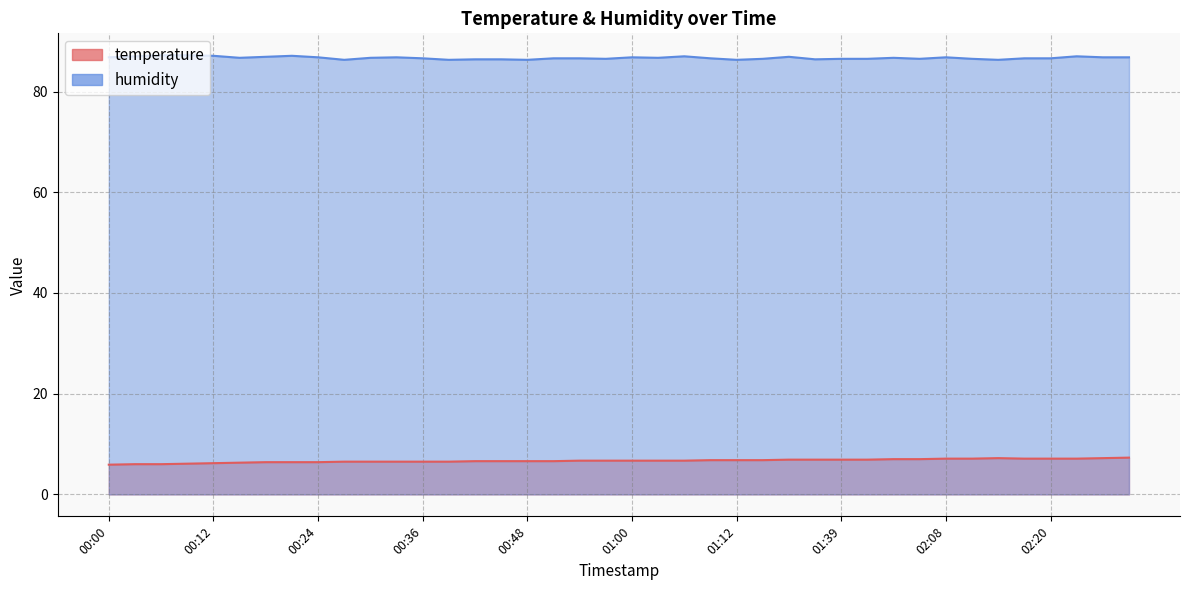

Reading left to right, list all the values displayed in this chart.

temperature: 00:00=5.9	00:03=6.0	00:06=6.0	00:09=6.1	00:12=6.2	00:15=6.3	00:18=6.4	00:21=6.4	00:24=6.4	00:27=6.5	00:30=6.5	00:33=6.5	00:36=6.5	00:39=6.5	00:42=6.6	00:45=6.6	00:48=6.6	00:51=6.6	00:54=6.7	00:57=6.7	01:00=6.7	01:03=6.7	01:06=6.7	01:09=6.8	01:12=6.8	01:15=6.8	01:29=6.9	01:36=6.9	01:39=6.9	01:46=6.9	01:59=7.0	02:02=7.0	02:08=7.1	02:11=7.1	02:14=7.2	02:17=7.1	02:20=7.1	02:23=7.1	02:26=7.2	02:29=7.3
humidity: 00:00=86.8	00:03=87.0	00:06=87.2	00:09=87.2	00:12=87.1	00:15=86.7	00:18=86.9	00:21=87.1	00:24=86.8	00:27=86.3	00:30=86.7	00:33=86.8	00:36=86.6	00:39=86.3	00:42=86.4	00:45=86.4	00:48=86.3	00:51=86.6	00:54=86.6	00:57=86.5	01:00=86.8	01:03=86.7	01:06=87.0	01:09=86.6	01:12=86.3	01:15=86.5	01:29=86.9	01:36=86.4	01:39=86.5	01:46=86.5	01:59=86.7	02:02=86.5	02:08=86.8	02:11=86.5	02:14=86.3	02:17=86.6	02:20=86.6	02:23=87.0	02:26=86.8	02:29=86.8